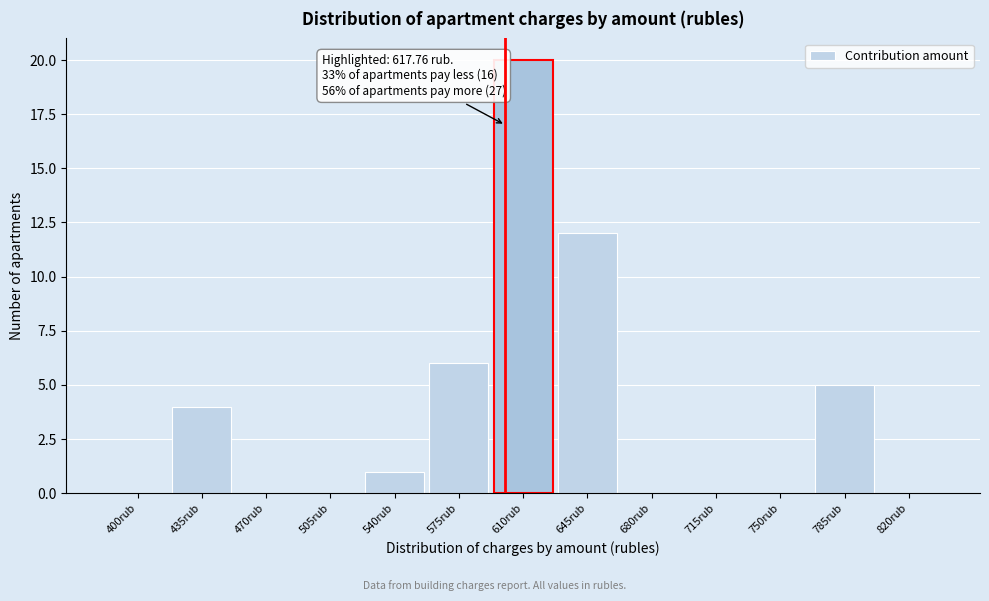

Reading left to right, extract all data points from this chart.

400rub=0	435rub=4	470rub=0	505rub=0	540rub=1	575rub=6	610rub=20	645rub=12	680rub=0	715rub=0	750rub=0	785rub=5	820rub=0